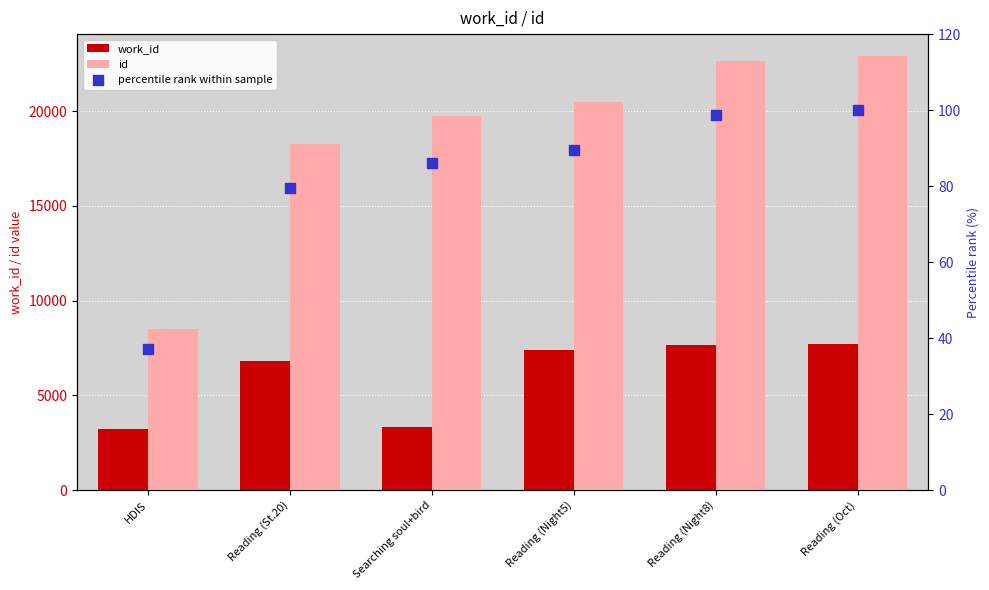

Which series has the largest total across all categories?

id